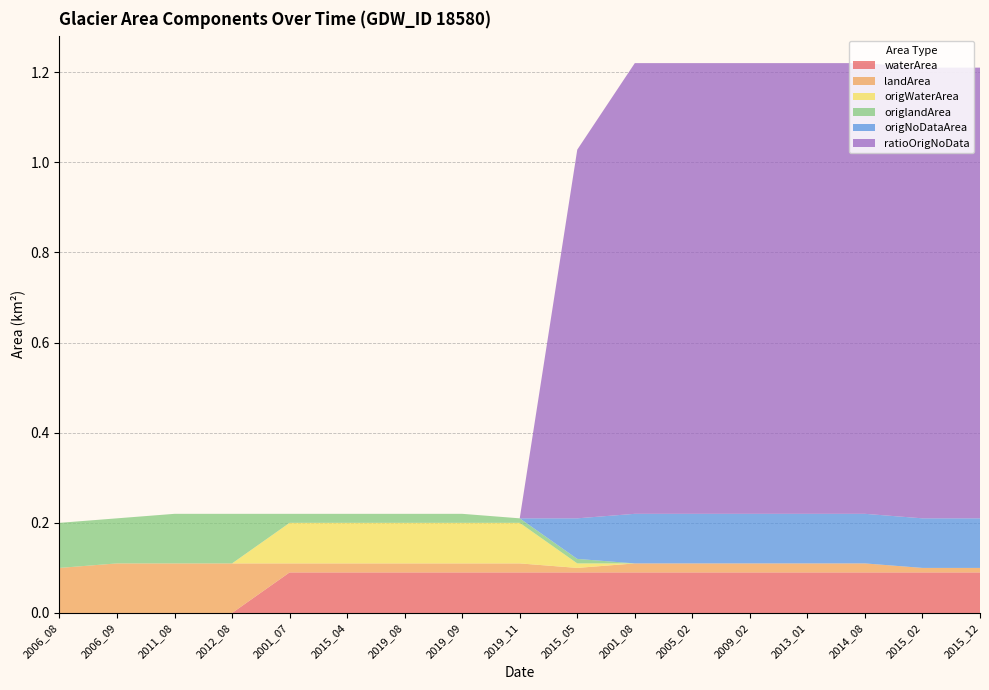

Reading left to right, transcribe all the data shown in this chart.

waterArea: 2006_08=0.0	2006_09=0.0	2011_08=0.0	2012_08=0.0	2001_07=0.1	2015_04=0.1	2019_08=0.1	2019_09=0.1	2019_11=0.1	2015_05=0.1	2001_08=0.1	2005_02=0.1	2009_02=0.1	2013_01=0.1	2014_08=0.1	2015_02=0.1	2015_12=0.1
landArea: 2006_08=0.1	2006_09=0.1	2011_08=0.1	2012_08=0.1	2001_07=0.0	2015_04=0.0	2019_08=0.0	2019_09=0.0	2019_11=0.0	2015_05=0.0	2001_08=0.0	2005_02=0.0	2009_02=0.0	2013_01=0.0	2014_08=0.0	2015_02=0.0	2015_12=0.0
origWaterArea: 2006_08=0.0	2006_09=0.0	2011_08=0.0	2012_08=0.0	2001_07=0.1	2015_04=0.1	2019_08=0.1	2019_09=0.1	2019_11=0.1	2015_05=0.0	2001_08=0.0	2005_02=0.0	2009_02=0.0	2013_01=0.0	2014_08=0.0	2015_02=0.0	2015_12=0.0
origlandArea: 2006_08=0.1	2006_09=0.1	2011_08=0.1	2012_08=0.1	2001_07=0.0	2015_04=0.0	2019_08=0.0	2019_09=0.0	2019_11=0.0	2015_05=0.0	2001_08=0.0	2005_02=0.0	2009_02=0.0	2013_01=0.0	2014_08=0.0	2015_02=0.0	2015_12=0.0
origNoDataArea: 2006_08=0.0	2006_09=0.0	2011_08=0.0	2012_08=0.0	2001_07=0.0	2015_04=0.0	2019_08=0.0	2019_09=0.0	2019_11=0.0	2015_05=0.1	2001_08=0.1	2005_02=0.1	2009_02=0.1	2013_01=0.1	2014_08=0.1	2015_02=0.1	2015_12=0.1
ratioOrigNoData: 2006_08=0.0	2006_09=0.0	2011_08=0.0	2012_08=0.0	2001_07=0.0	2015_04=0.0	2019_08=0.0	2019_09=0.0	2019_11=0.0	2015_05=0.8	2001_08=1.0	2005_02=1.0	2009_02=1.0	2013_01=1.0	2014_08=1.0	2015_02=1.0	2015_12=1.0